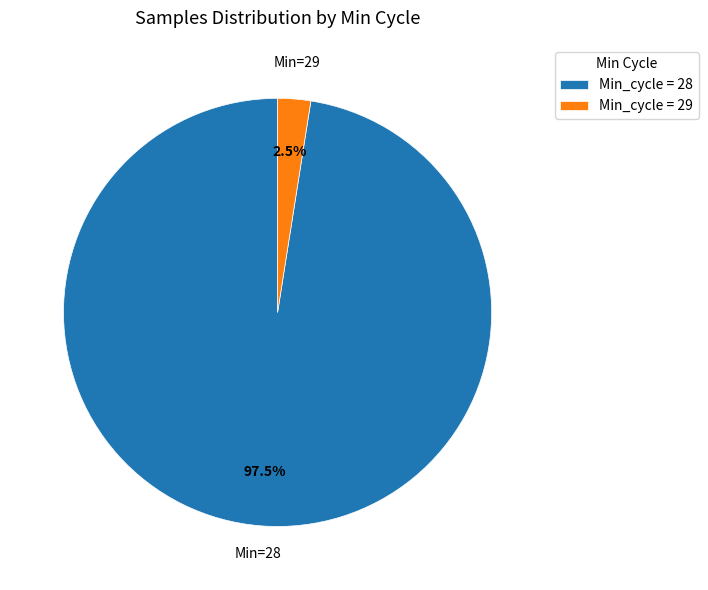

To the nearest percent, what is the average slice percentage?

50%